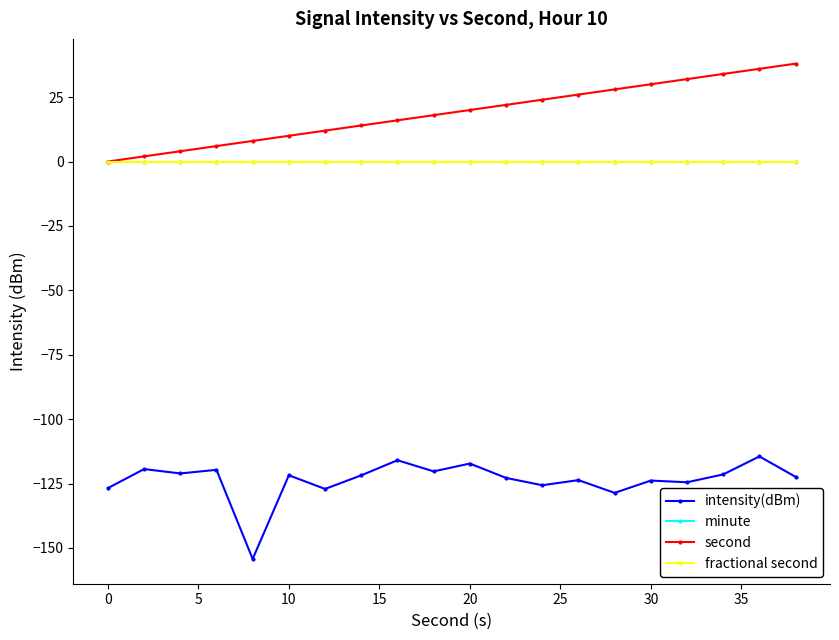

True or false: second and minute intersect in this chart.

False